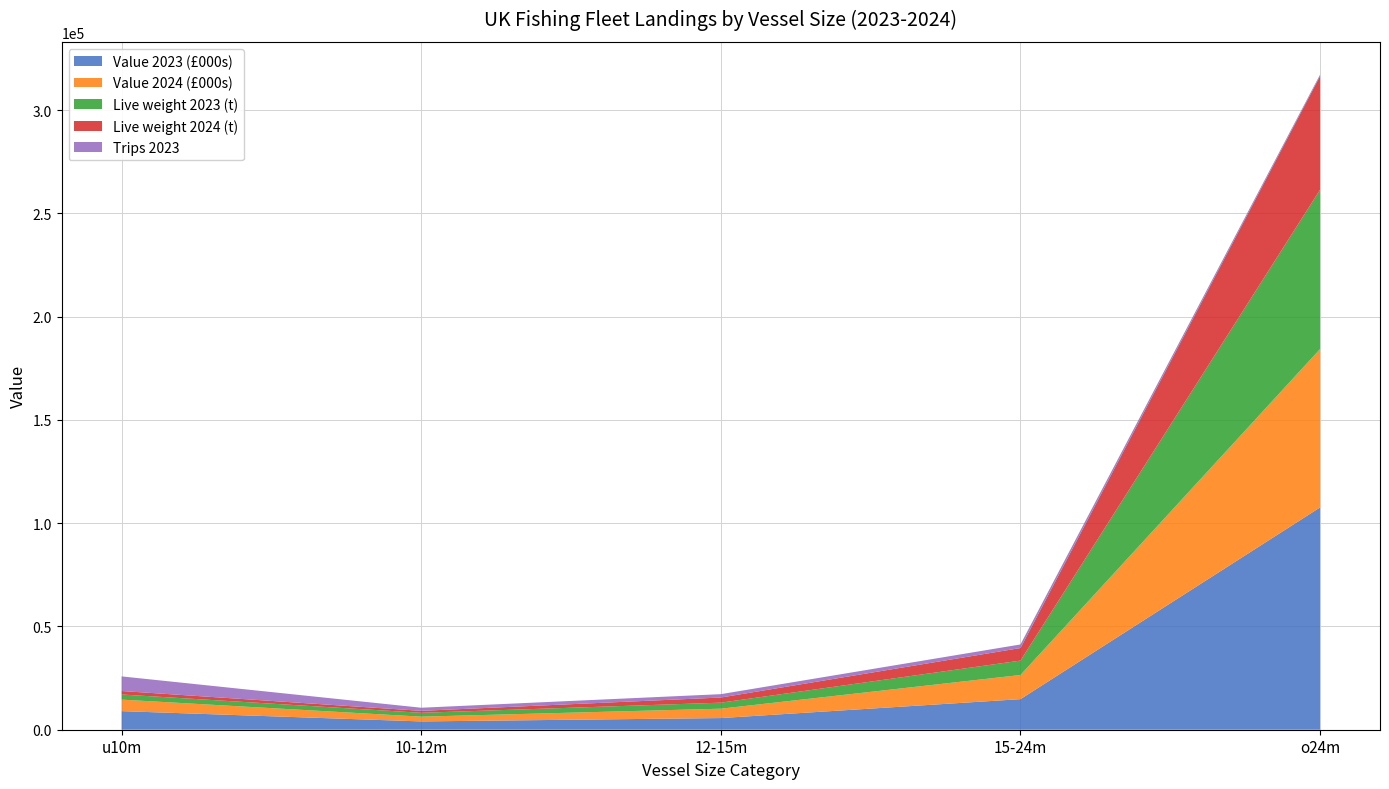

Reading left to right, transcribe all the data shown in this chart.

Value 2023 (£000s): u10m=9001.6	10-12m=4018.2	12-15m=5646.2	15-24m=14800.6	o24m=107625.4
Value 2024 (£000s): u10m=5572.1	10-12m=2311.8	12-15m=4538.7	15-24m=11689.5	o24m=76697.4
Live weight 2023 (t): u10m=2486.5	10-12m=1860.5	12-15m=2916.0	15-24m=6976.7	o24m=77126.9
Live weight 2024 (t): u10m=1685.6	10-12m=952.7	12-15m=2487.3	15-24m=6085.1	o24m=55049.8
Trips 2023: u10m=7077.0	10-12m=1505.0	12-15m=1630.0	15-24m=1730.0	o24m=683.0